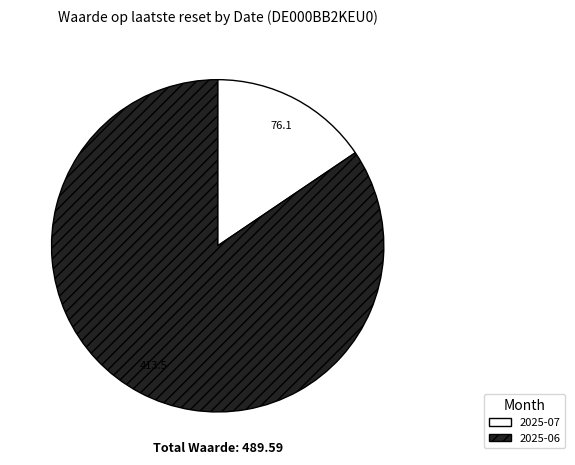

Which category has the smallest portion of the pie?

2025-07